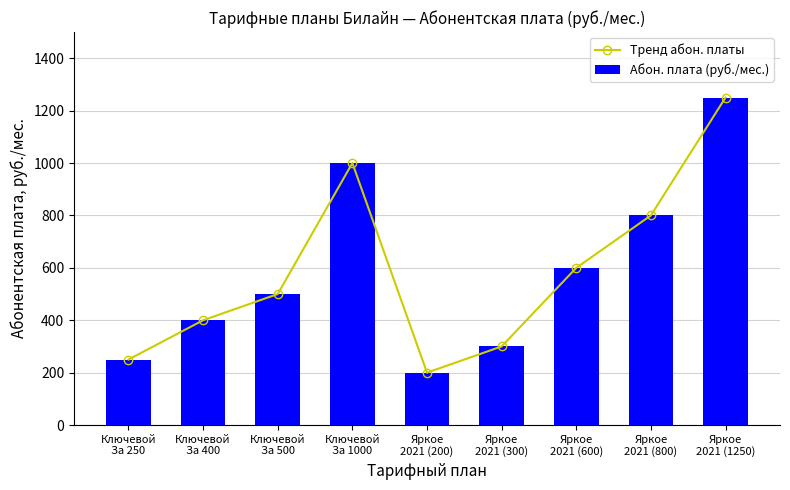

How many values in the Абон. плата (руб./мес.) series exceed 500?

4